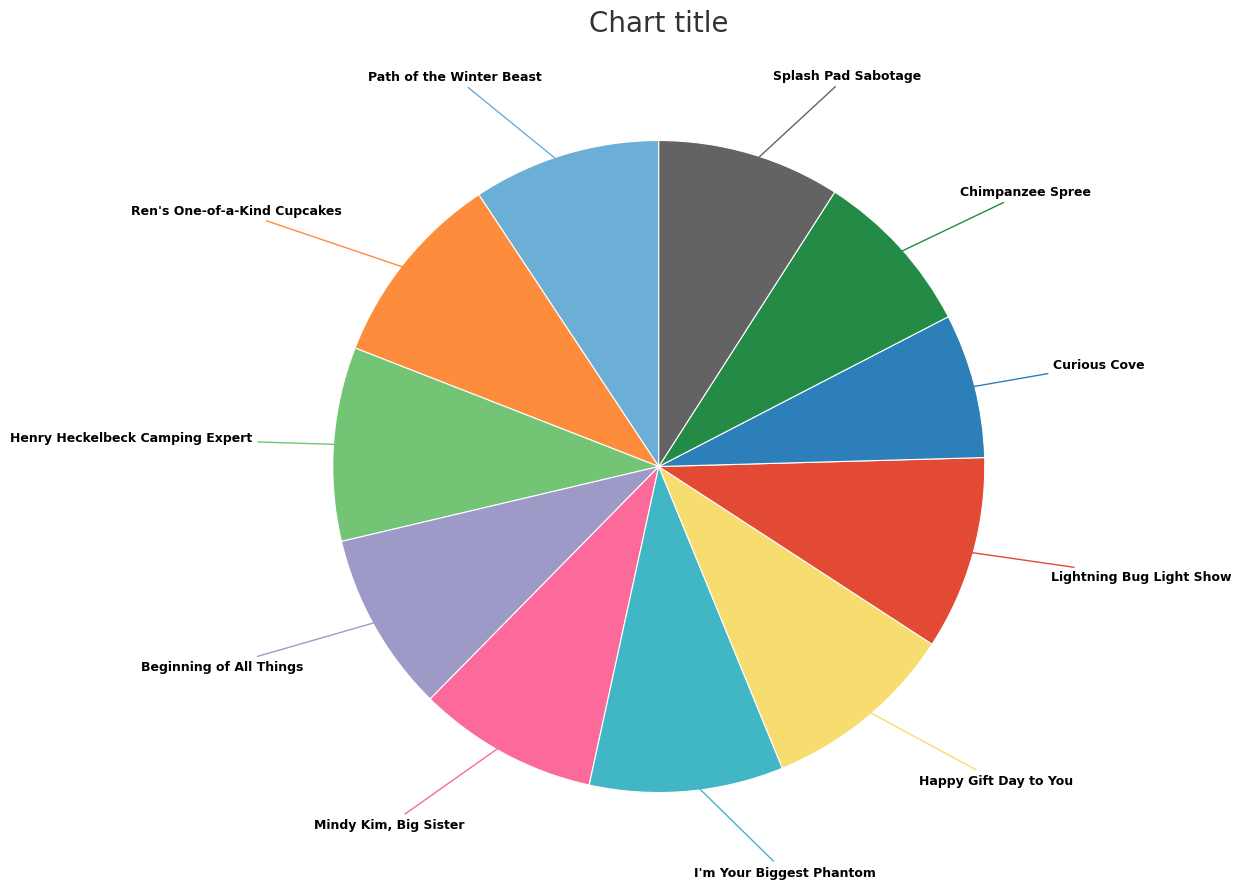

Is there a majority slice in this chart?

No